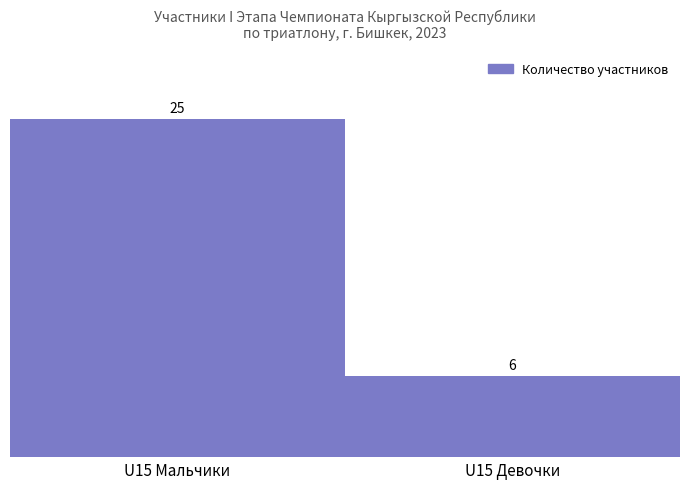

The chart shows a value of 10 at U15 Девочки. True or false?

False